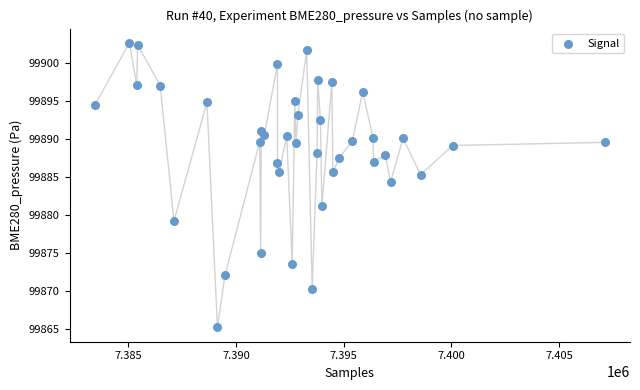

What Y value in the scatter plot is closest to 99883?

99884.3